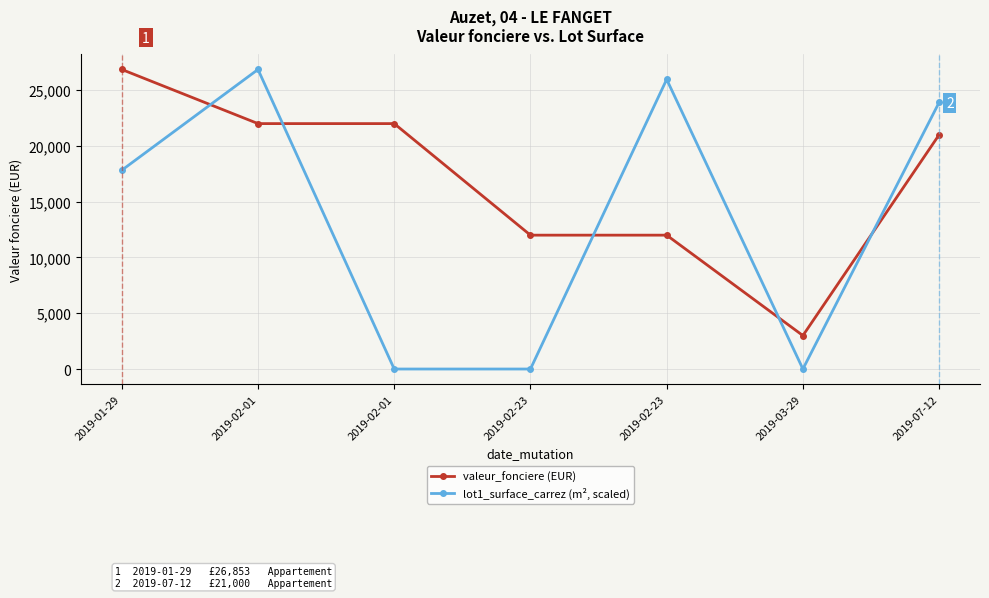

Which category has the highest value in the valeur_fonciere (EUR) series?

2019-01-29